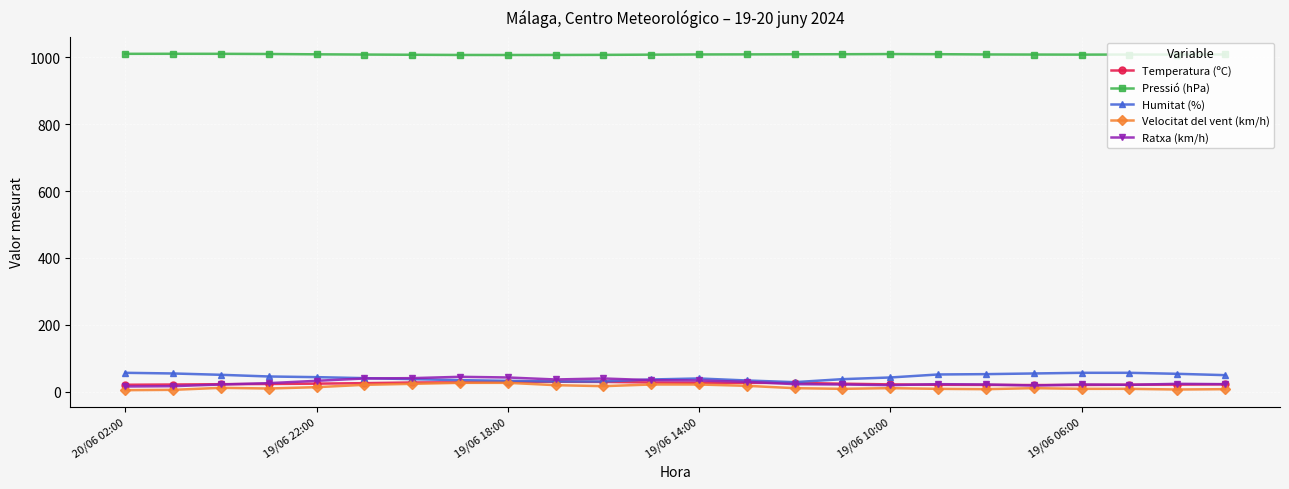

Does the chart display data point markers on the line(s)?

Yes